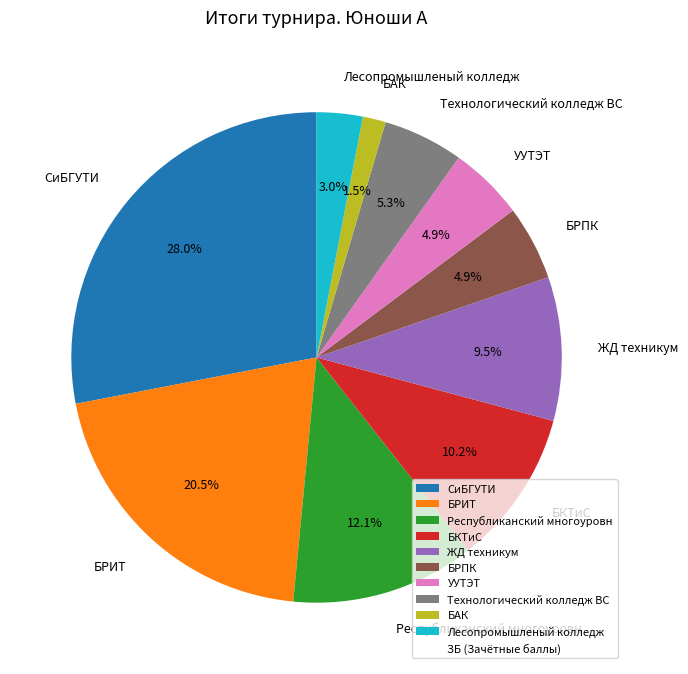

Is the sum of Технологический колледж ВС and БРИТ greater than half?

No